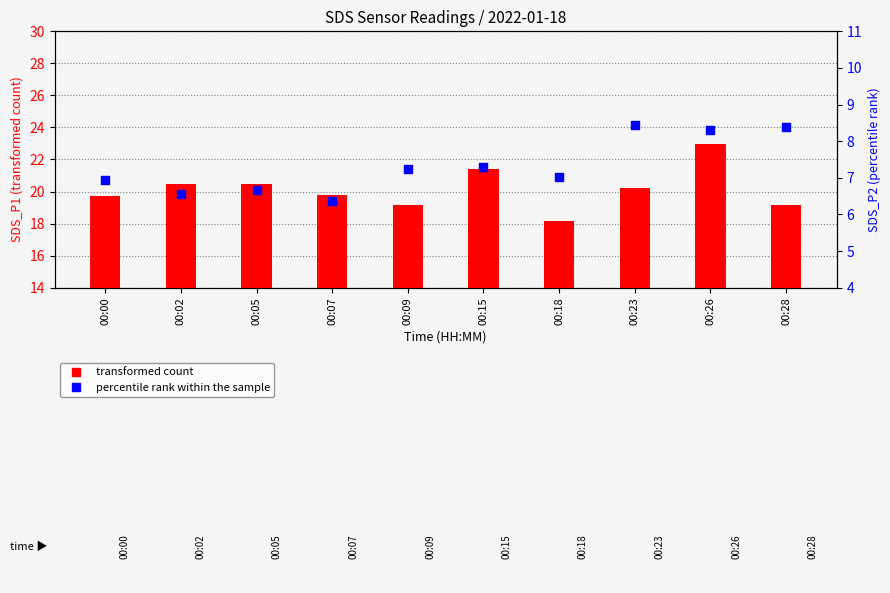

At which category is the sum across all series the highest?

00:26